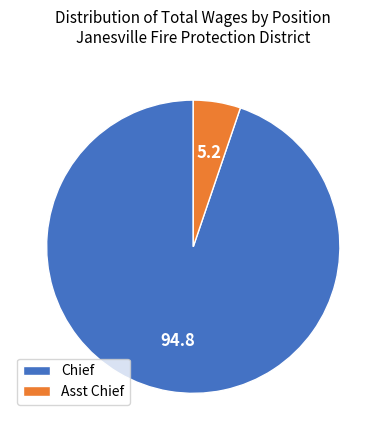

What is the majority slice?

Chief